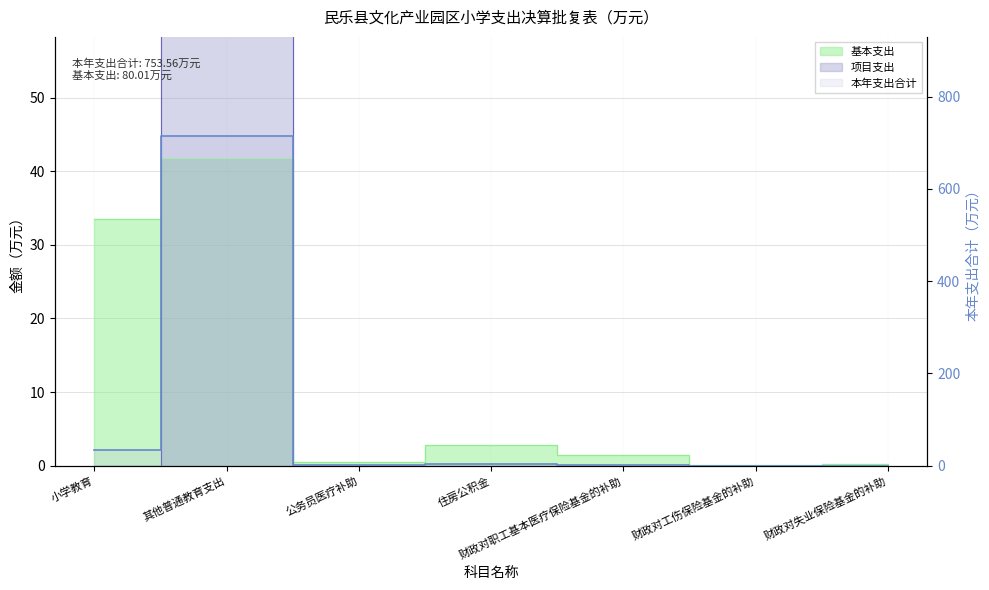

What is the approximate value of 本年支出合计 at 小学教育?

33.5